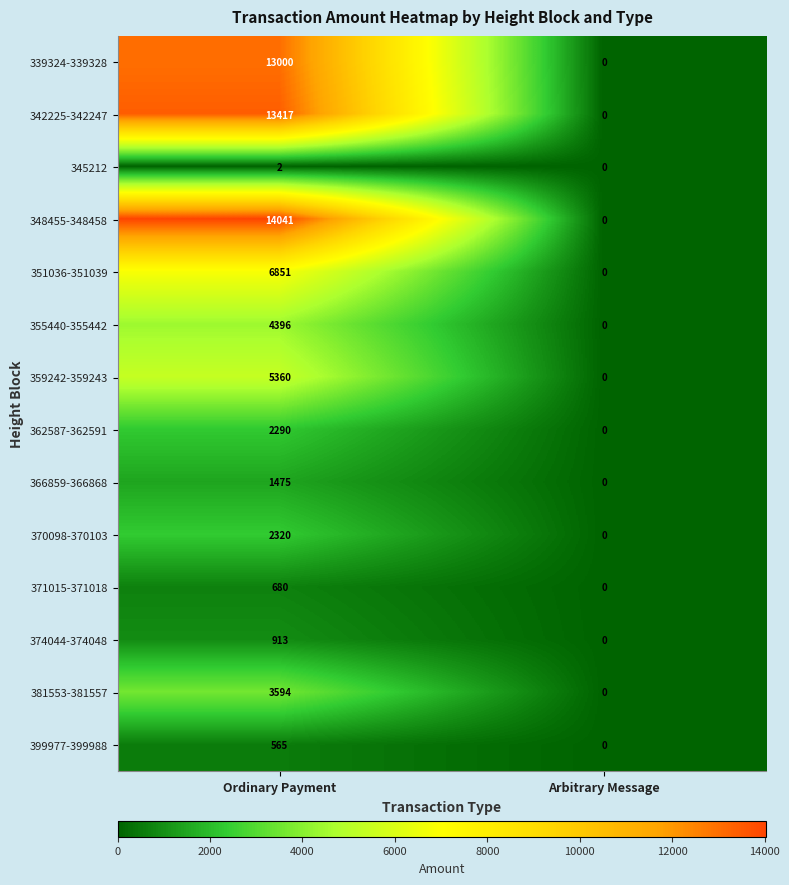

Reading right to left, transcribe all the data shown in this chart.

339324-339328: 0	13000
342225-342247: 0	13417
345212: 0	2
348455-348458: 0	14041
351036-351039: 0	6851
355440-355442: 0	4396
359242-359243: 0	5360
362587-362591: 0	2290
366859-366868: 0	1475
370098-370103: 0	2320
371015-371018: 0	680
374044-374048: 0	913
381553-381557: 0	3594
399977-399988: 0	565